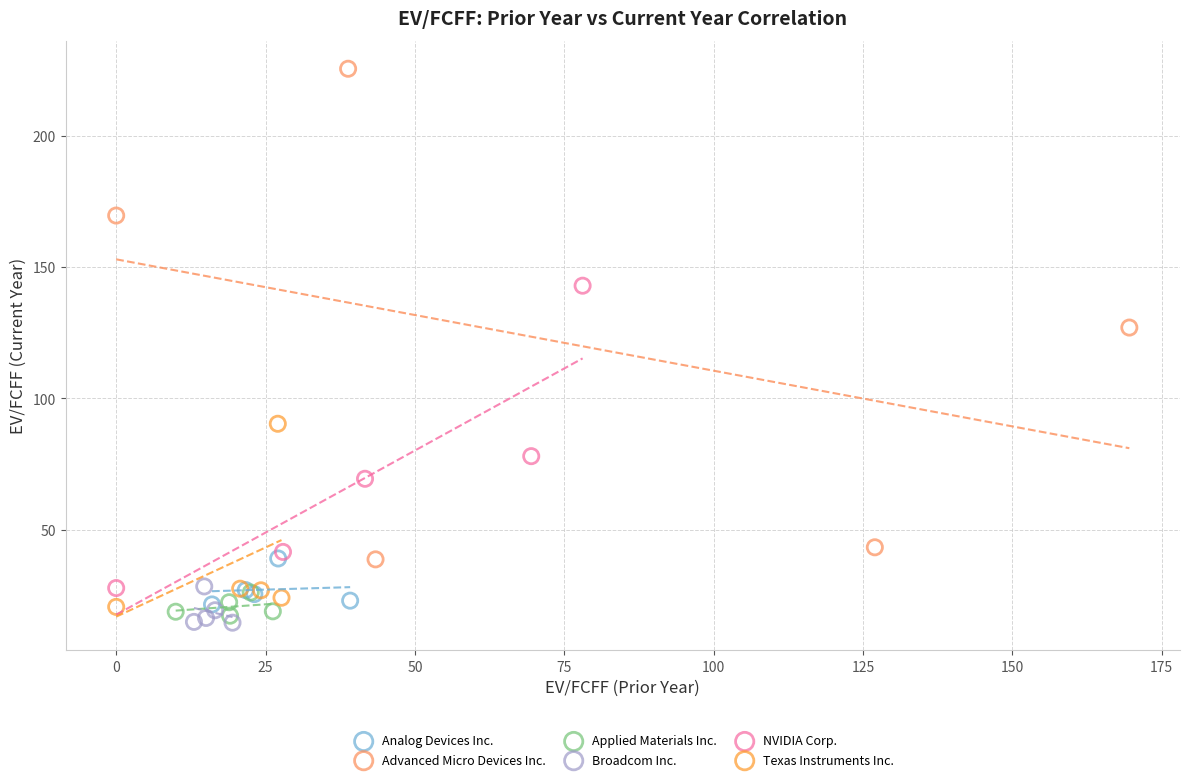

Which series reaches the maximum Y coordinate?

Advanced Micro Devices Inc.